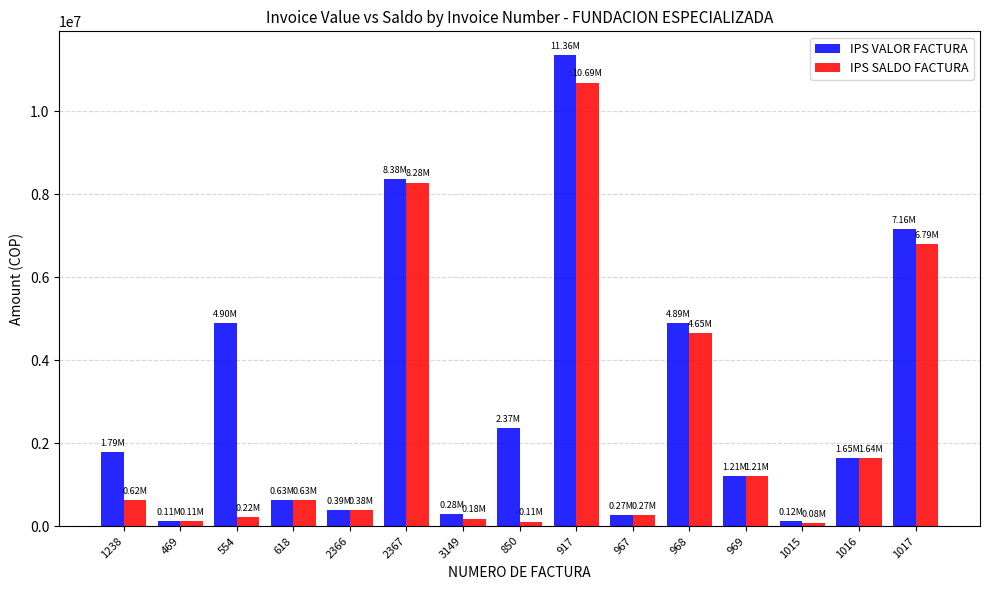

Is the value of IPS SALDO FACTURA at 1238 greater than the value of IPS VALOR FACTURA at 554?

No